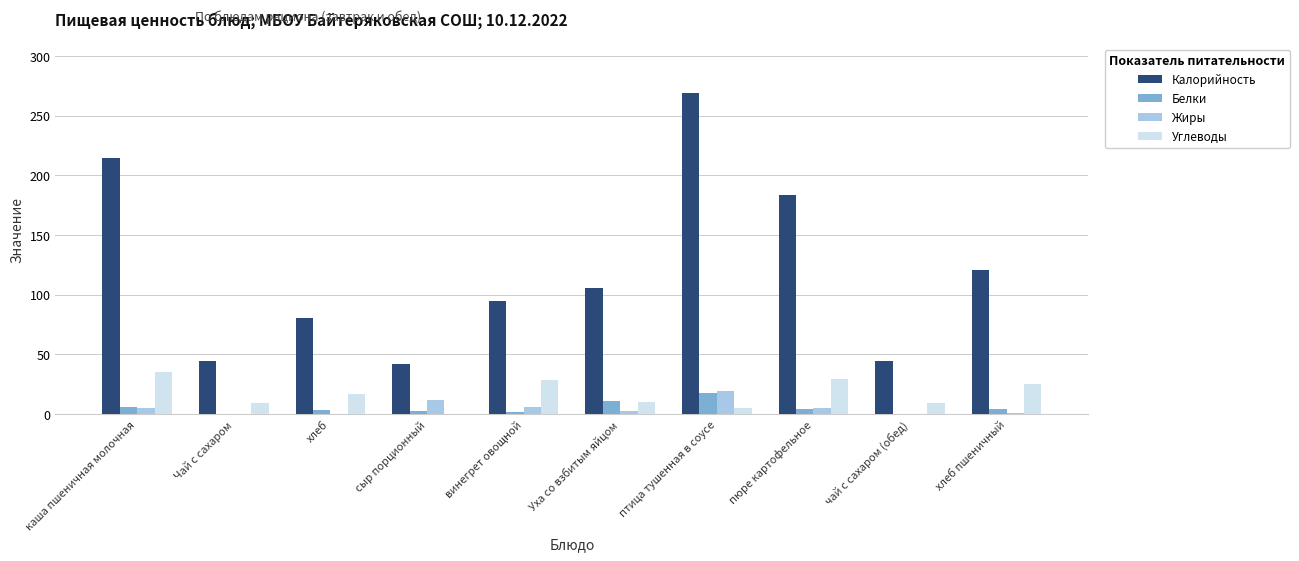

Is it true that Белки equals 6.3 at каша пшеничная молочная?

True